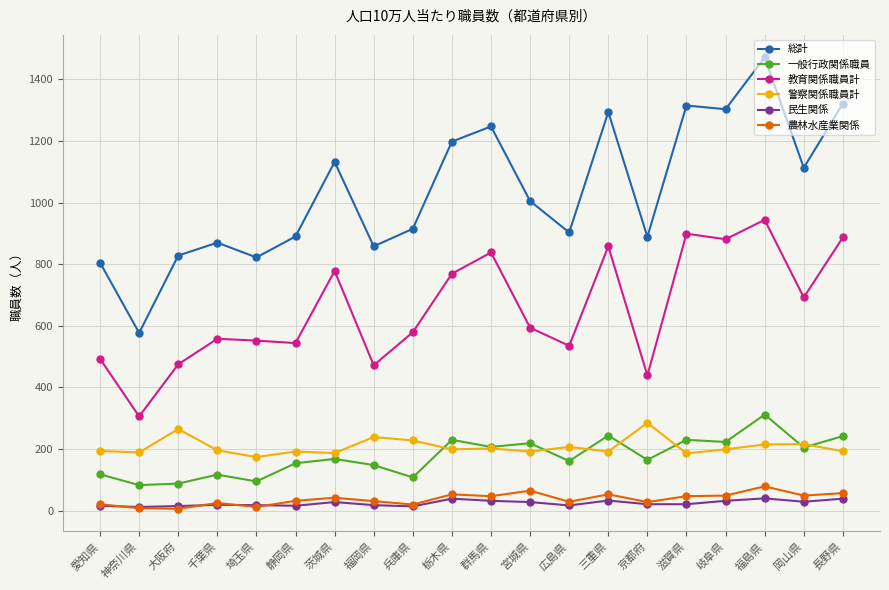

What is the difference between the second highest and second lowest values in the 教育関係職員計 series?

460